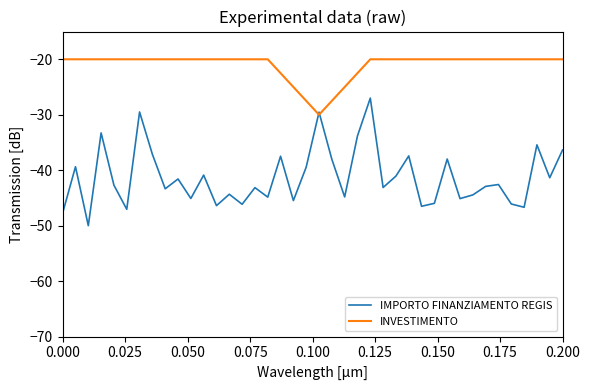

Which series has the largest total across all categories?

INVESTIMENTO